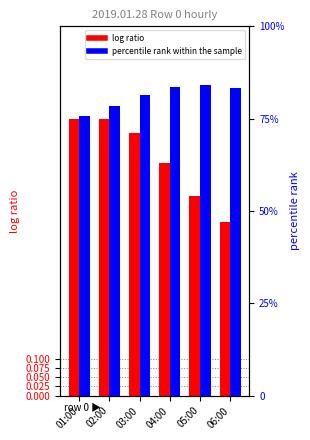

At which category is the sum across all series the highest?

02:00